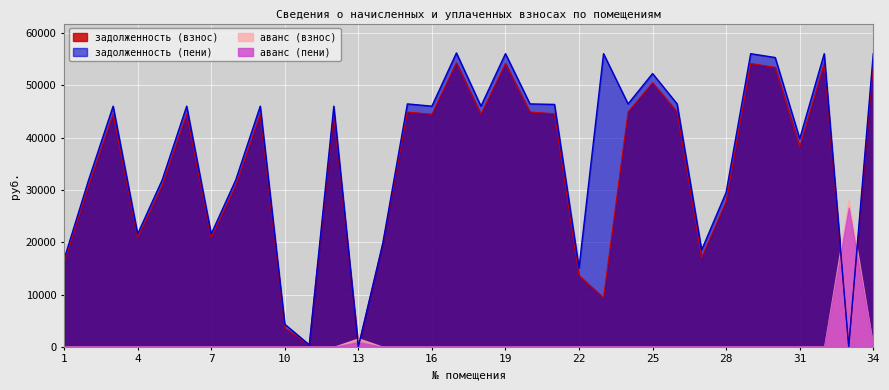

Is the value of задолженность (пени) at 7 greater than the value of задолженность (взнос) at 25?

No